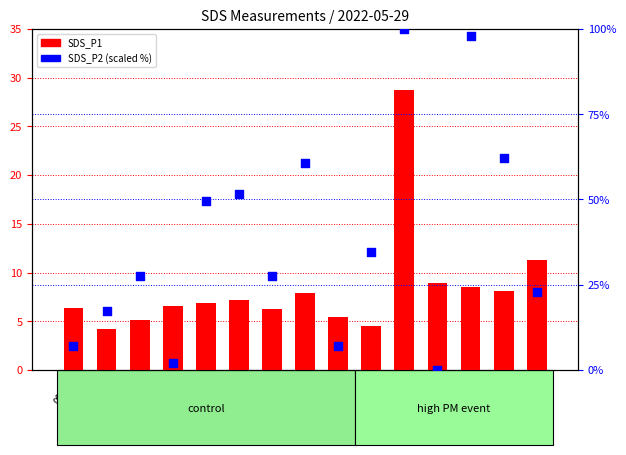

At how many categories does at least one series exceed 45?

6